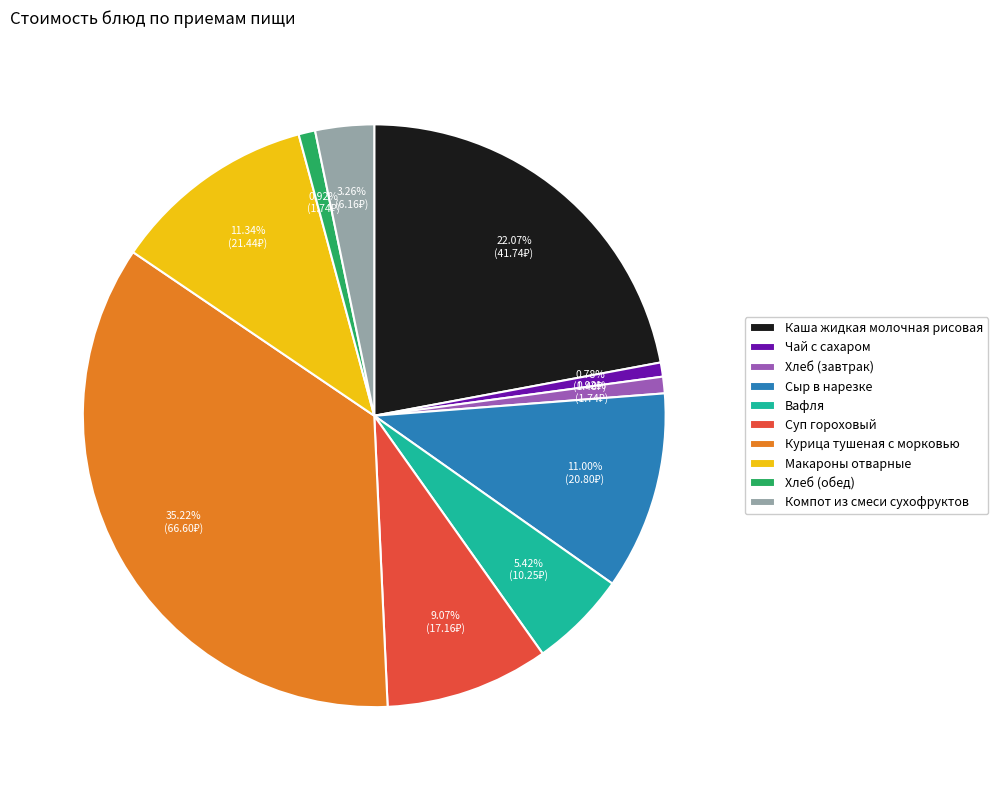

What portion of the pie excludes Суп гороховый?

90.9%